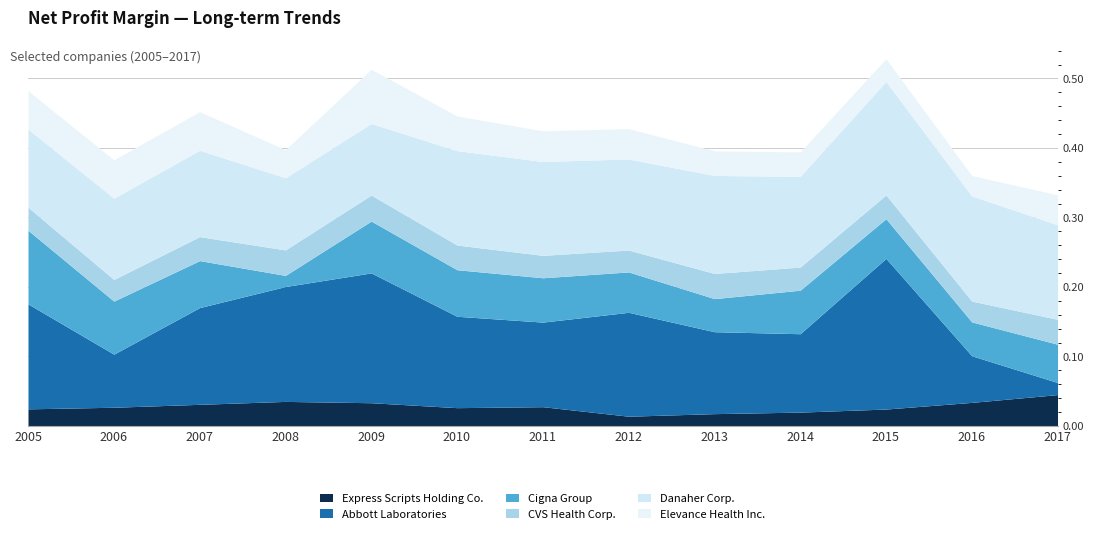

Reading left to right, list all the values displayed in this chart.

Express Scripts Holding Co.: 2005=0.0	2006=0.0	2007=0.0	2008=0.0	2009=0.0	2010=0.0	2011=0.0	2012=0.0	2013=0.0	2014=0.0	2015=0.0	2016=0.0	2017=0.0
Abbott Laboratories: 2005=0.2	2006=0.1	2007=0.1	2008=0.2	2009=0.2	2010=0.1	2011=0.1	2012=0.1	2013=0.1	2014=0.1	2015=0.2	2016=0.1	2017=0.0
Cigna Group: 2005=0.1	2006=0.1	2007=0.1	2008=0.0	2009=0.1	2010=0.1	2011=0.1	2012=0.1	2013=0.0	2014=0.1	2015=0.1	2016=0.0	2017=0.1
CVS Health Corp.: 2005=0.0	2006=0.0	2007=0.0	2008=0.0	2009=0.0	2010=0.0	2011=0.0	2012=0.0	2013=0.0	2014=0.0	2015=0.0	2016=0.0	2017=0.0
Danaher Corp.: 2005=0.1	2006=0.1	2007=0.1	2008=0.1	2009=0.1	2010=0.1	2011=0.1	2012=0.1	2013=0.1	2014=0.1	2015=0.2	2016=0.2	2017=0.1
Elevance Health Inc.: 2005=0.1	2006=0.1	2007=0.1	2008=0.0	2009=0.1	2010=0.0	2011=0.0	2012=0.0	2013=0.0	2014=0.0	2015=0.0	2016=0.0	2017=0.0